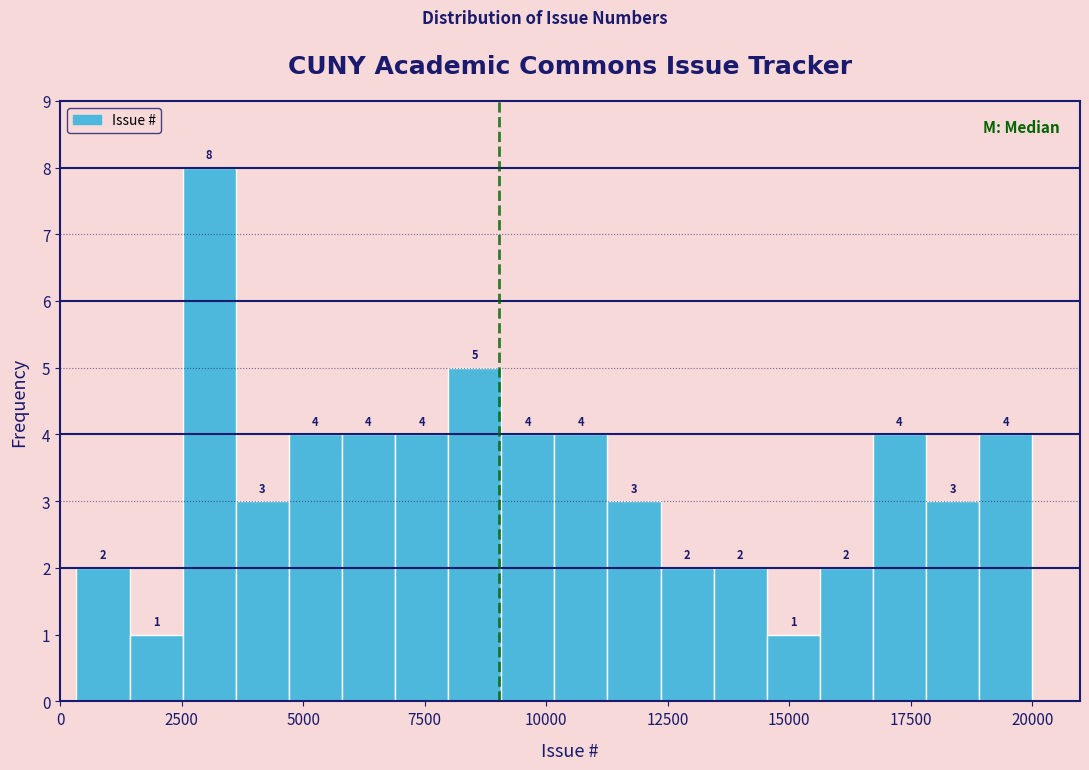

Read against the x-axis, roughly where is the centre of the tallest bar?

3000